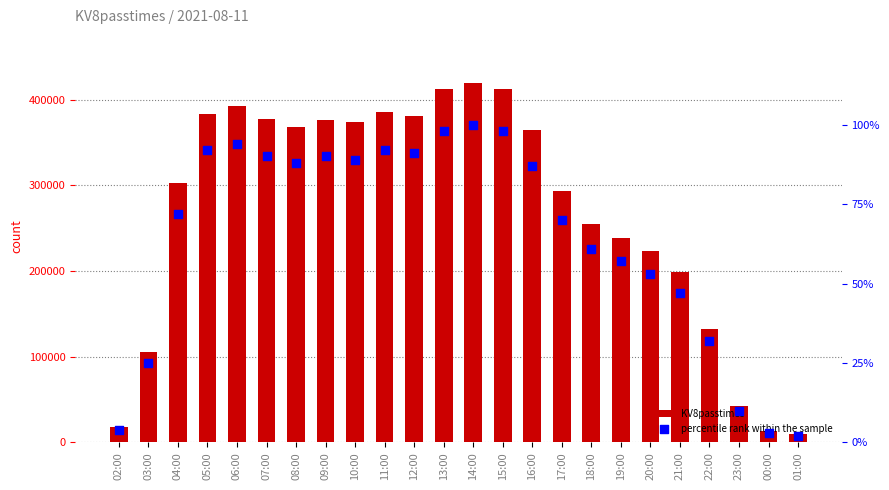

Is the value of percentile rank within the sample at 14:00 greater than the value of KV8passtimes at 14:00?

No